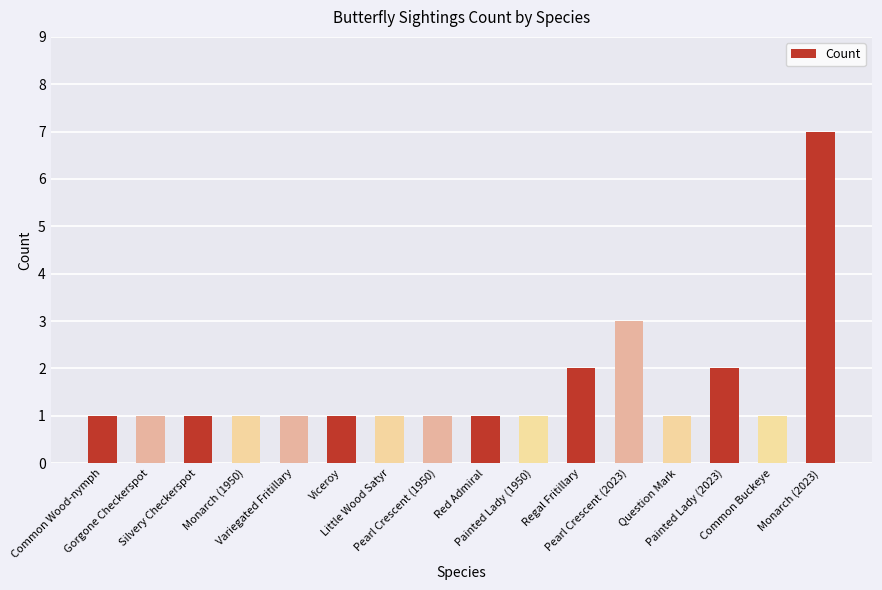

What is the maximum value shown in the chart?

7